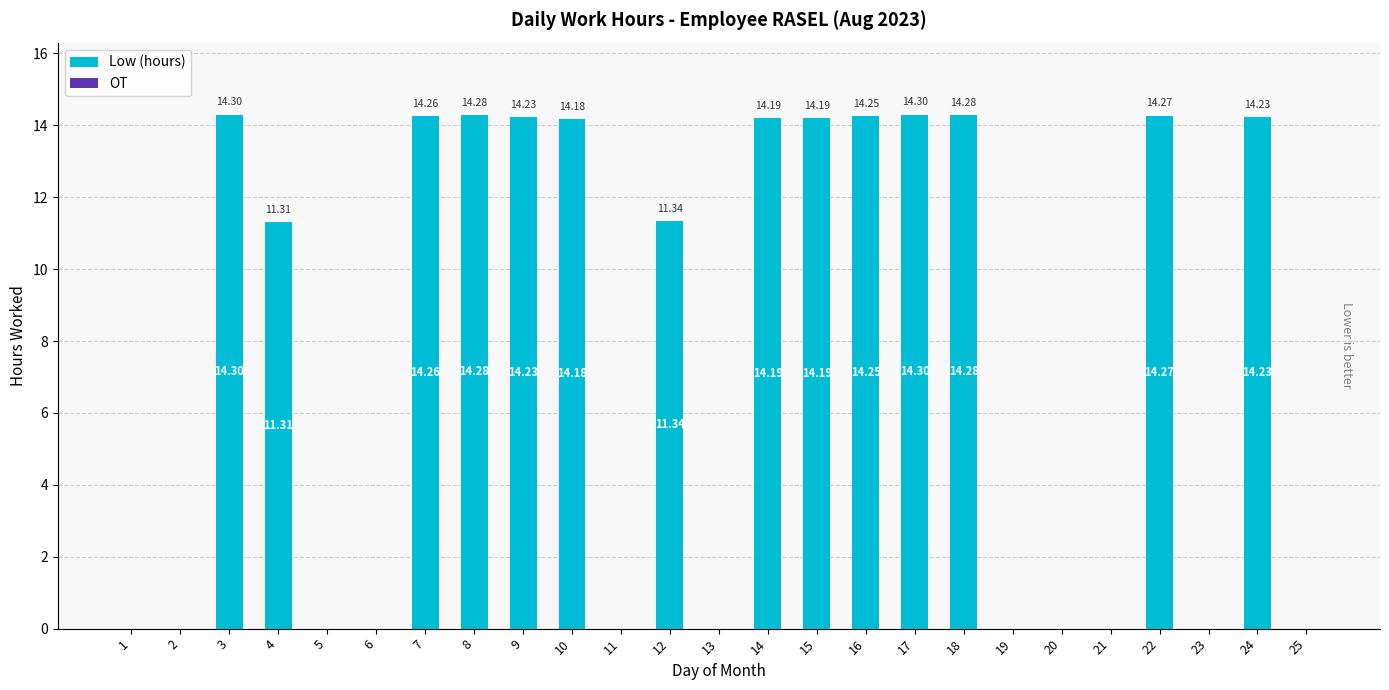

How many series are shown in this chart?

1